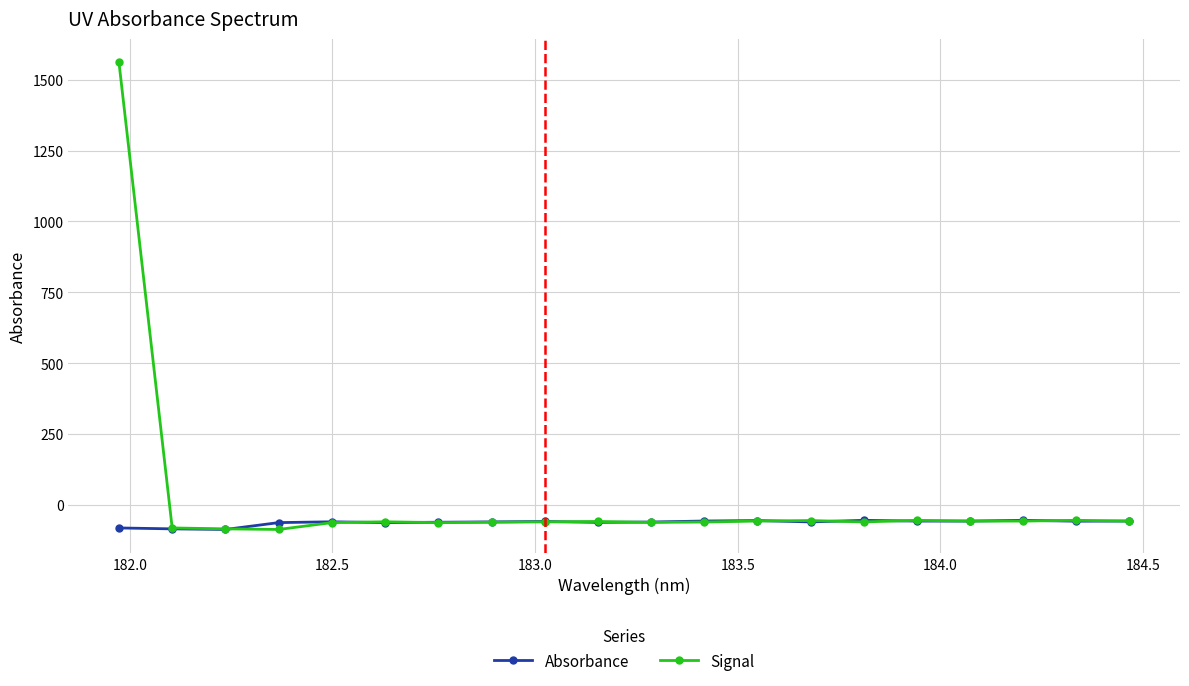

True or false: Signal has more than 0 interior local peaks.

True